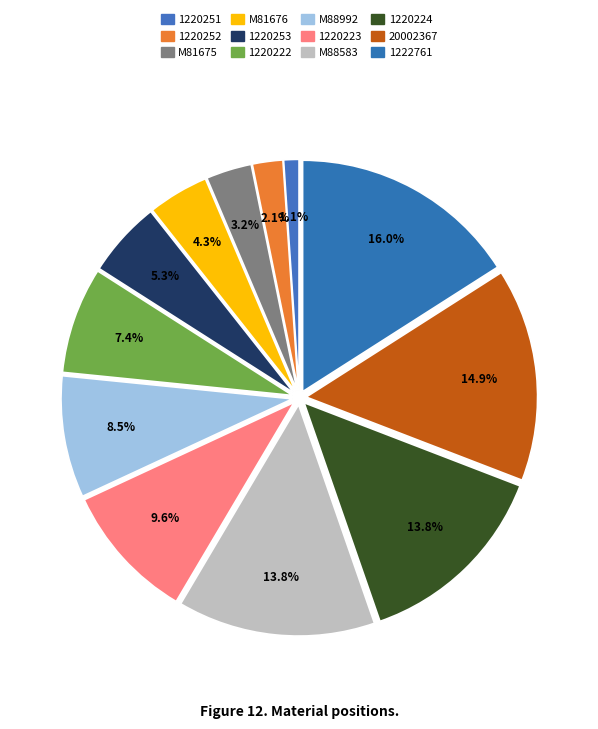

How many slices are in this pie chart?

12